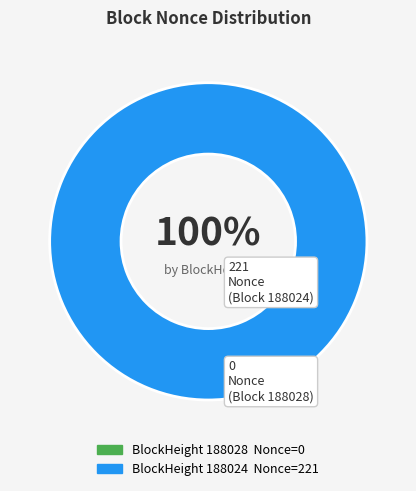

What is the largest slice in the pie chart?

188024